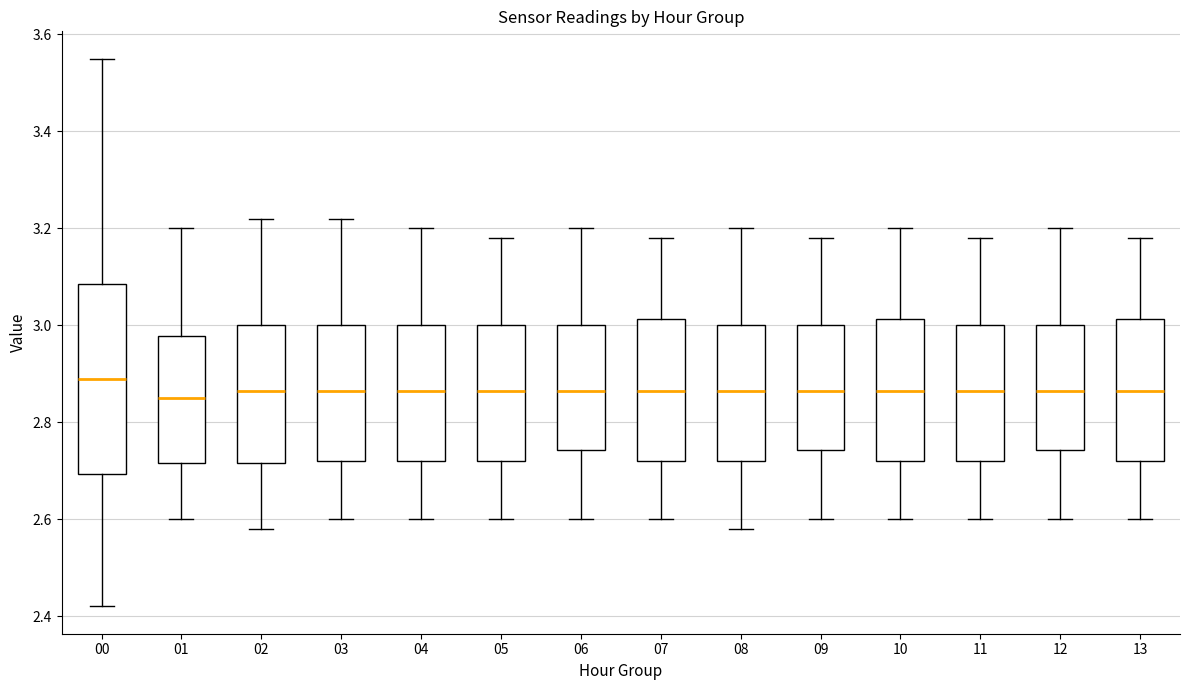

Where is the lower edge of the box at x = 06 on the y-axis? The values are not printed on the chart, so give them approximately, as read against the axis.

2.74